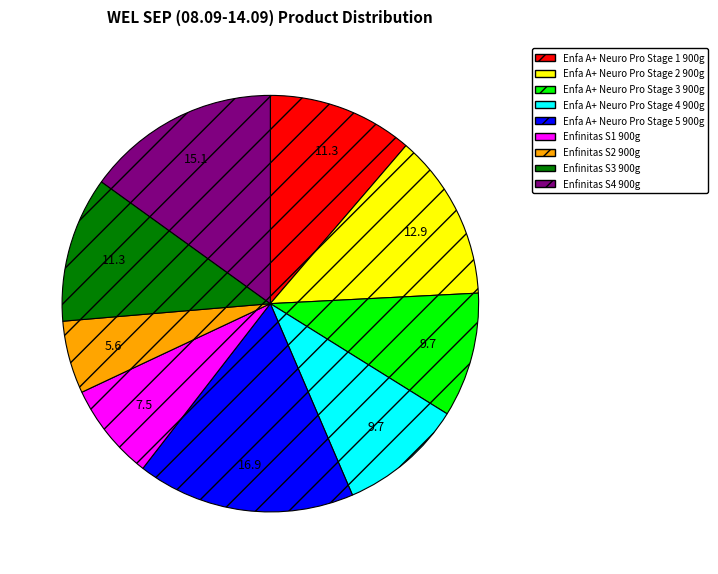

Between Enfa A+ Neuro Pro Stage 2 900g and Enfa A+ Neuro Pro Stage 3 900g, which is larger?

Enfa A+ Neuro Pro Stage 2 900g